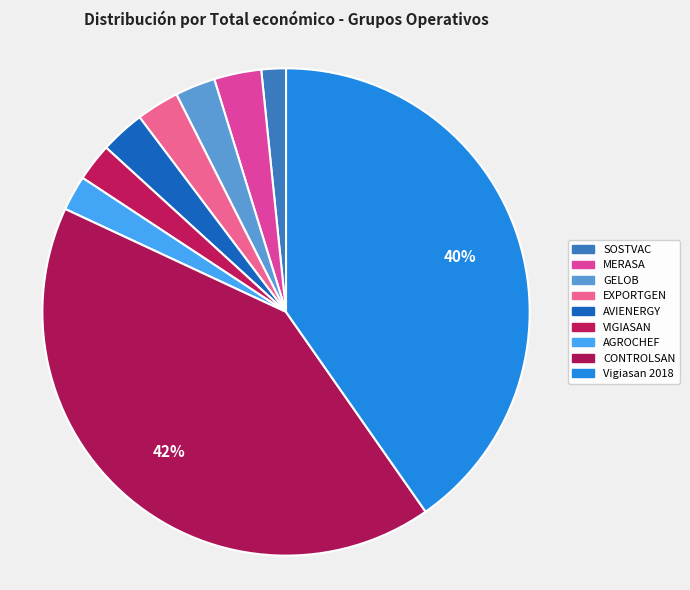

How many segments does this pie chart have?

9